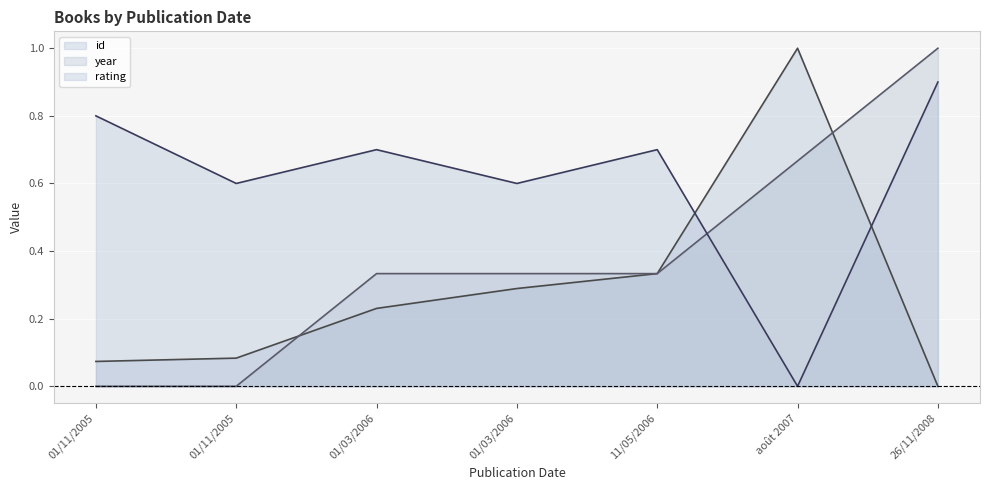

What value does the id series have at 01/03/2006?

0.3